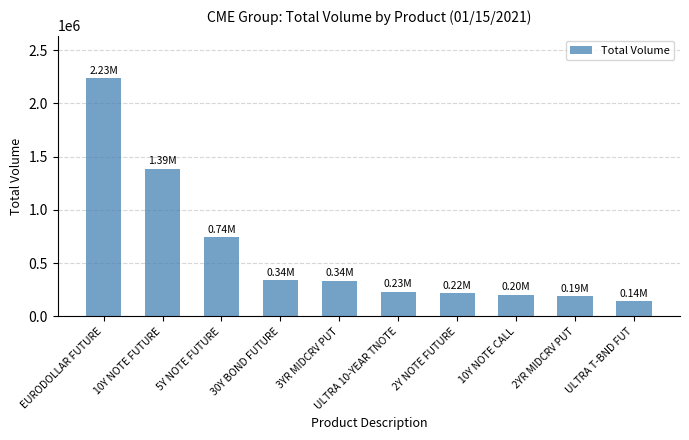

The chart shows a value of 231905 at ULTRA 10-YEAR TNOTE. True or false?

True